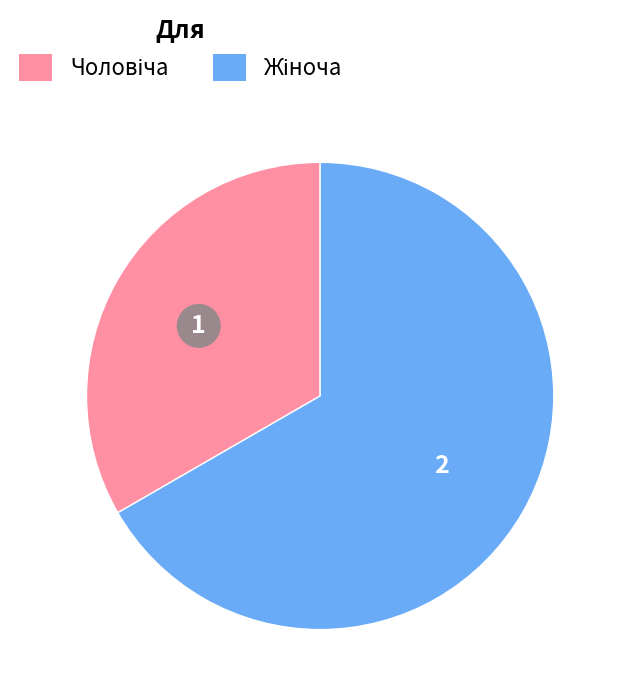

Is there a majority slice in this chart?

Yes